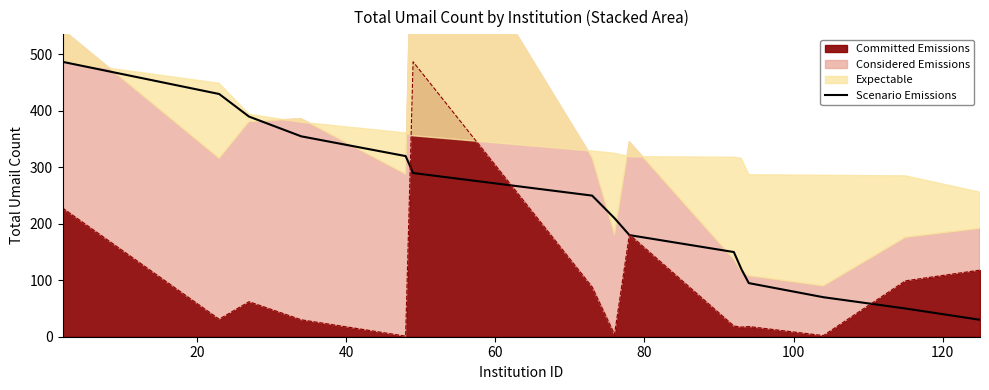

The chart shows a value of 290 at 100. True or false?

True